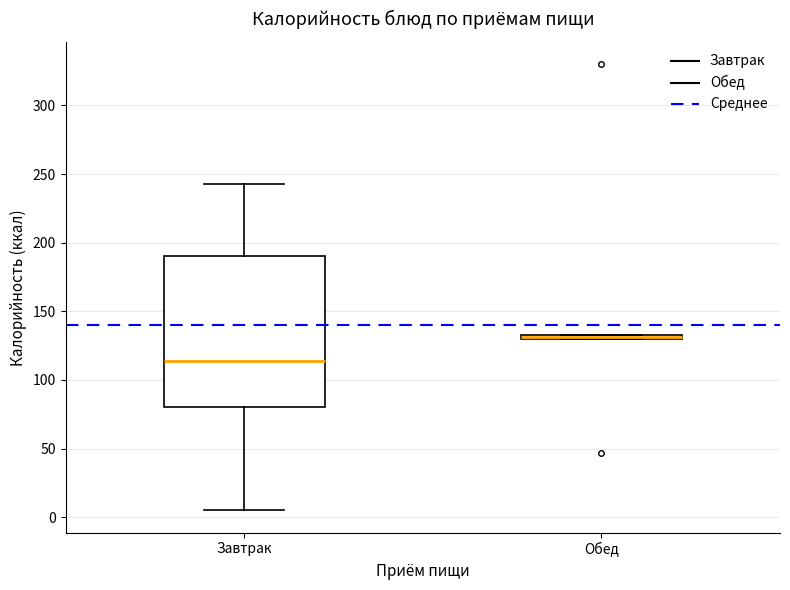

Where is the upper edge of the box for Обед on the y-axis? The values are not printed on the chart, so give them approximately, as read against the axis.

135